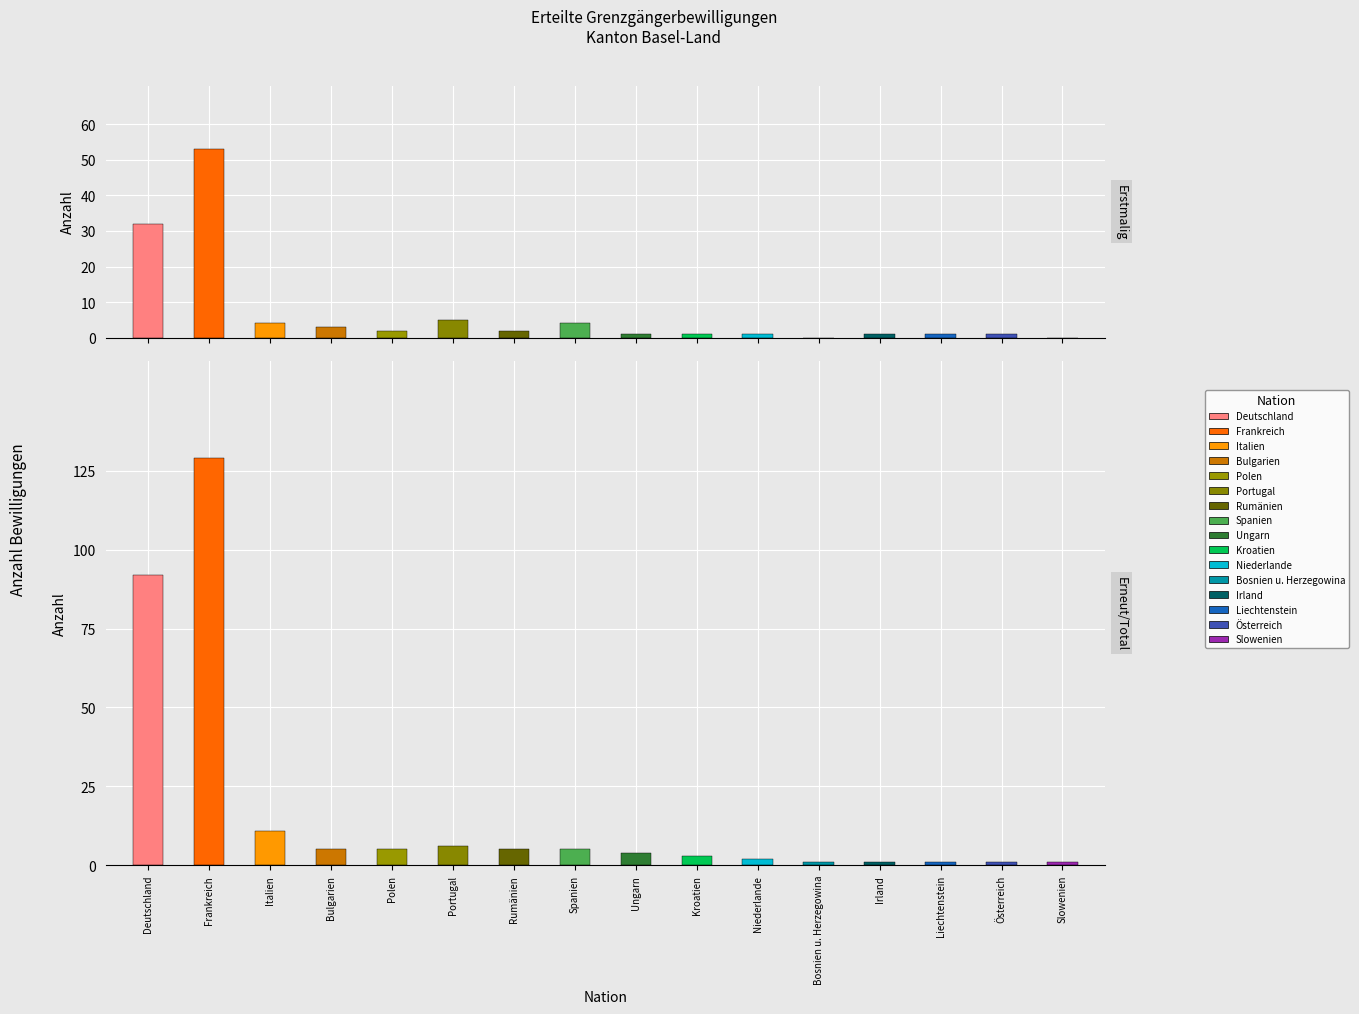

At which label does Erstmalig Total reach its peak?

Frankreich